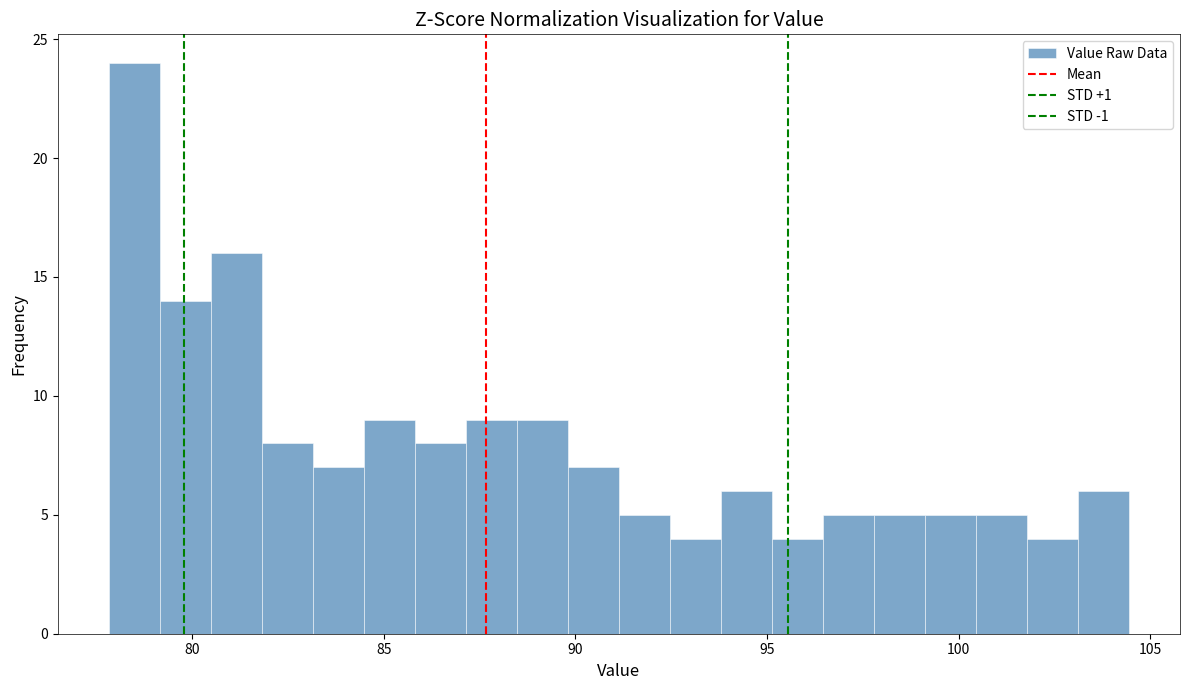

Around what value on the x-axis is the tallest bar? Give the approximate position of its centre, as read against the axis.

78.5